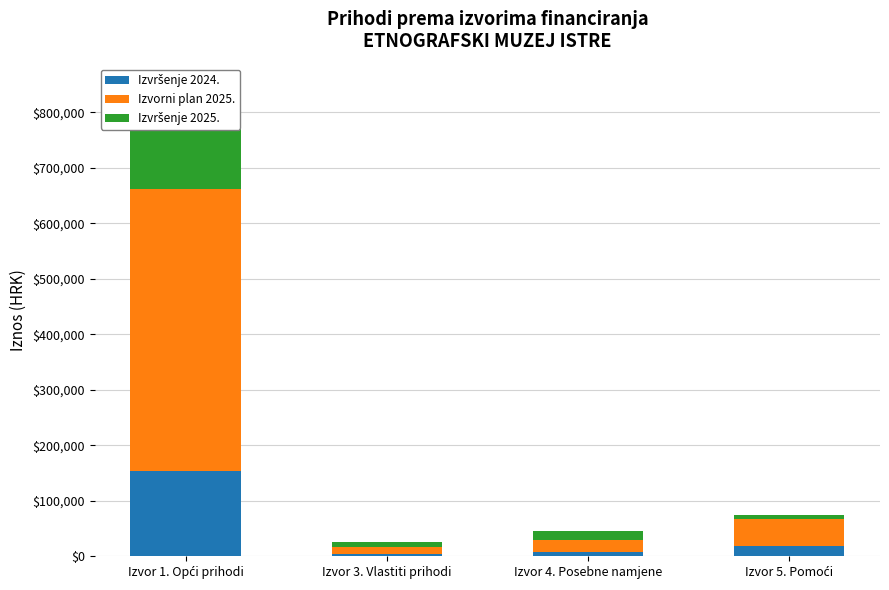

Rank the series at Izvor 5. Pomoći from lowest to highest value.

Izvršenje 2025., Izvršenje 2024., Izvorni plan 2025.